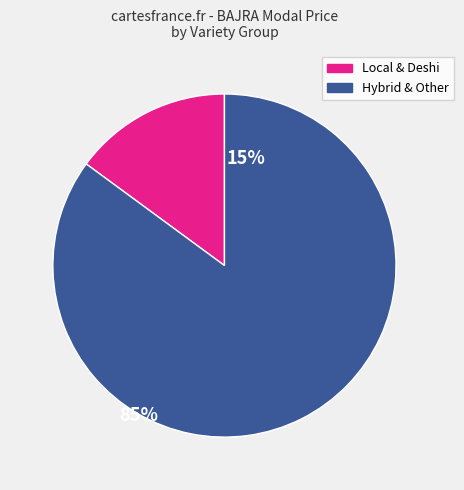

Is there a majority slice in this chart?

Yes